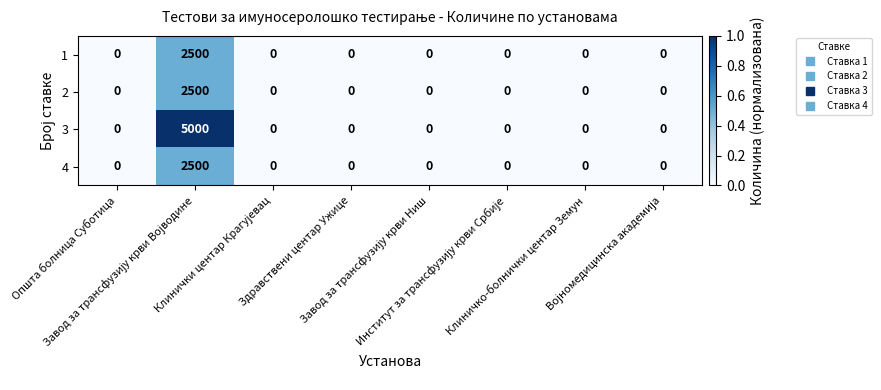

Which series has the widest spread of values?

3